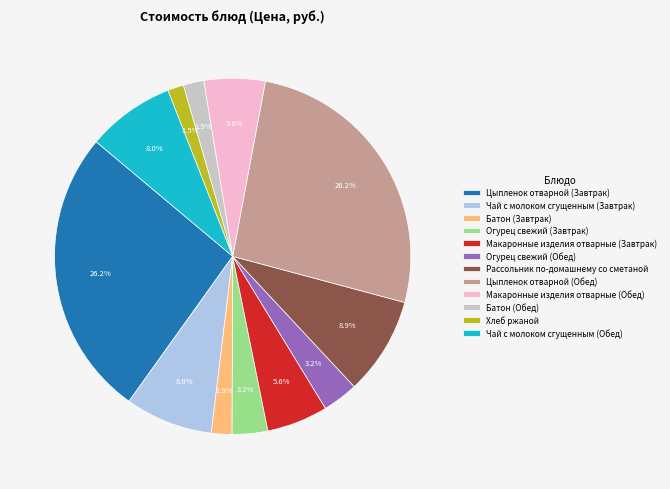

Approximately how many times larger is the value at Чай с молоком сгущенным (Завтрак) compared to Макаронные изделия отварные (Обед)?

1.4